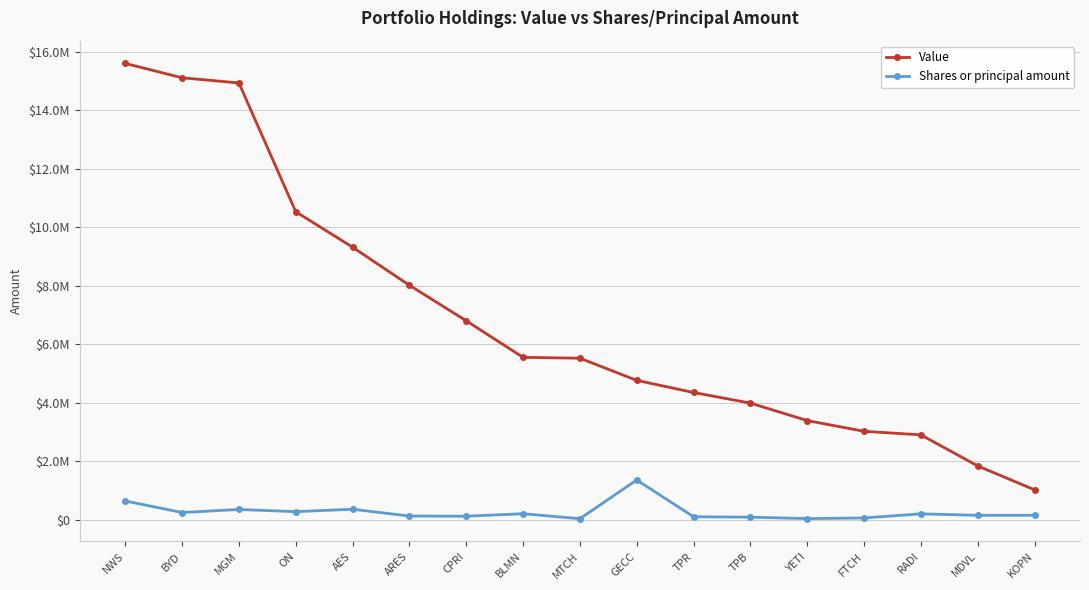

Is this an area chart (filled region under the line)?

No